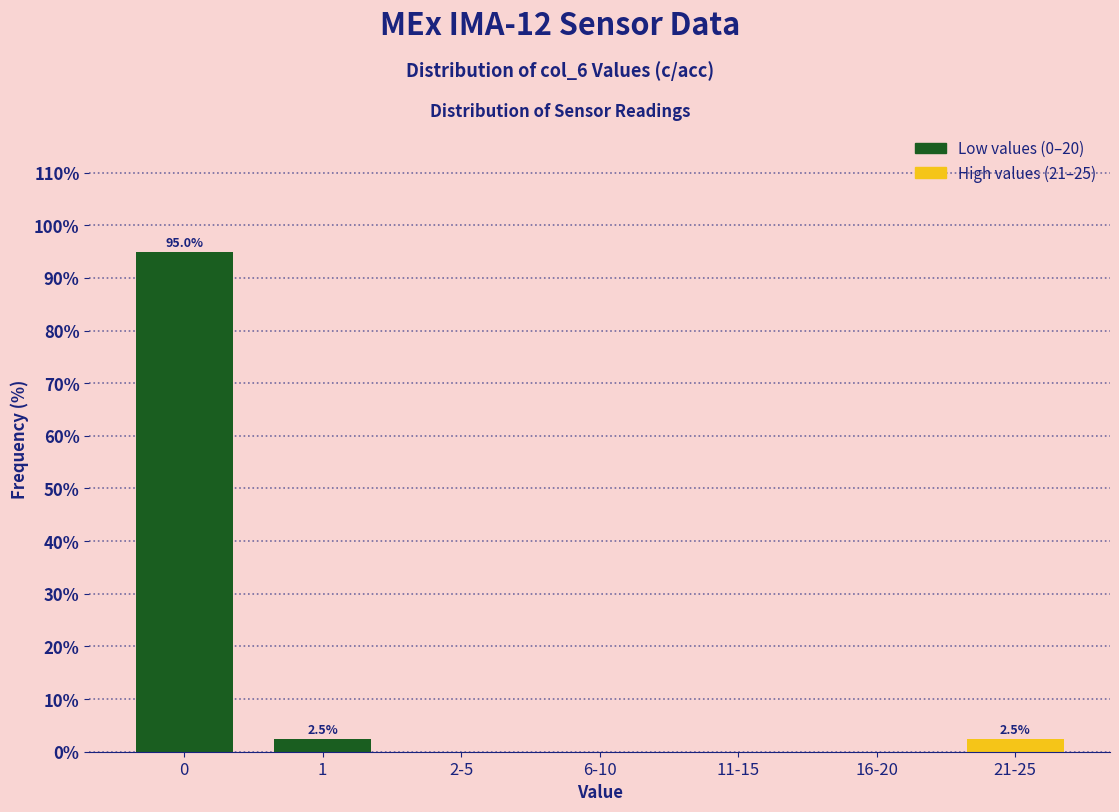

Reading right to left, transcribe all the data shown in this chart.

21-25=2.5	16-20=0.0	11-15=0.0	6-10=0.0	2-5=0.0	1=2.5	0=95.0